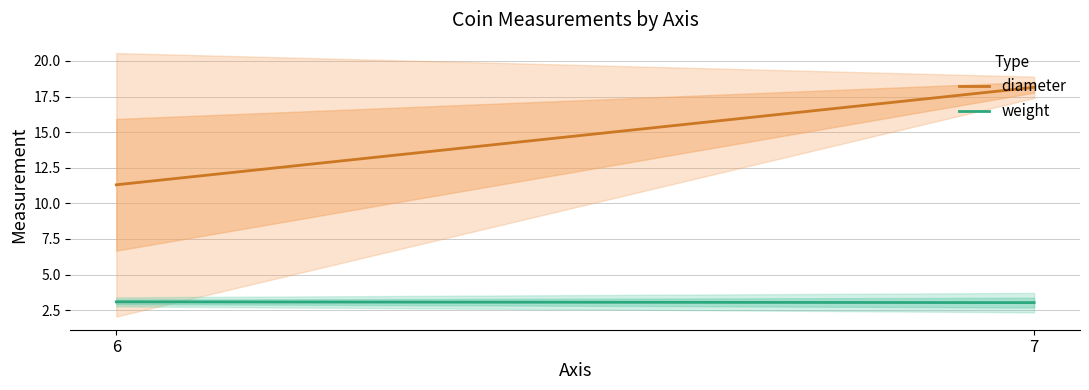

Is it true that weight equals 3.8 at 6?

False